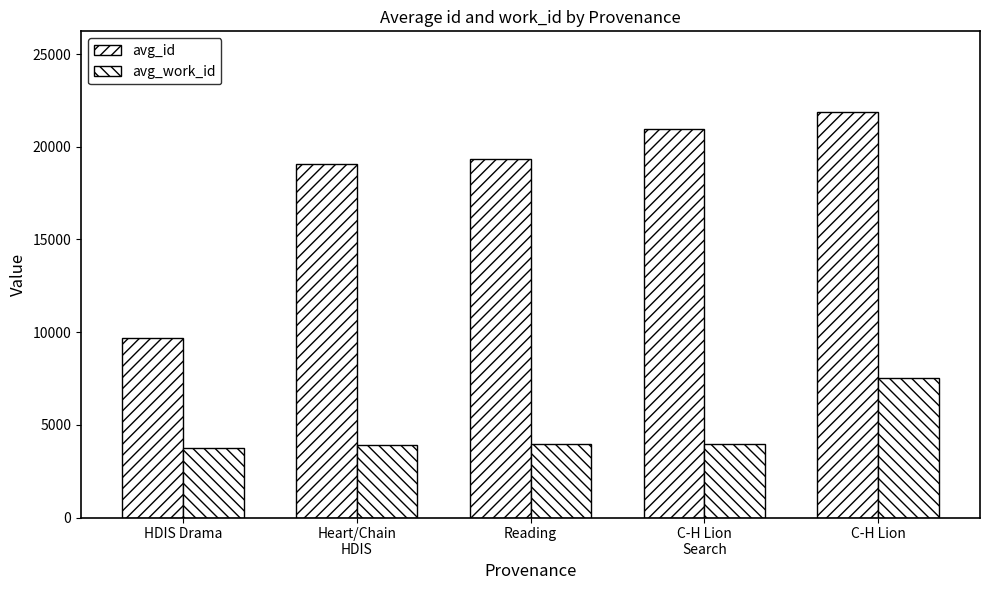

What is the label of the 2nd bar from the right?

C-H Lion
Search